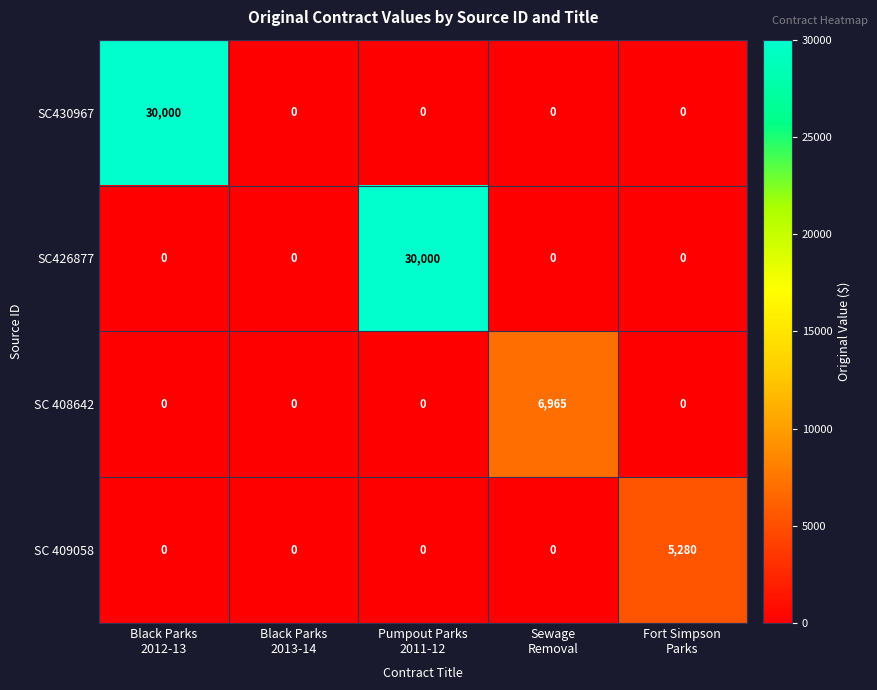

Reading left to right, what are all the values shown in this chart?

SC430967: 30000	0	0	0	0
SC426877: 0	0	30000	0	0
SC 408642: 0	0	0	6965	0
SC 409058: 0	0	0	0	5280